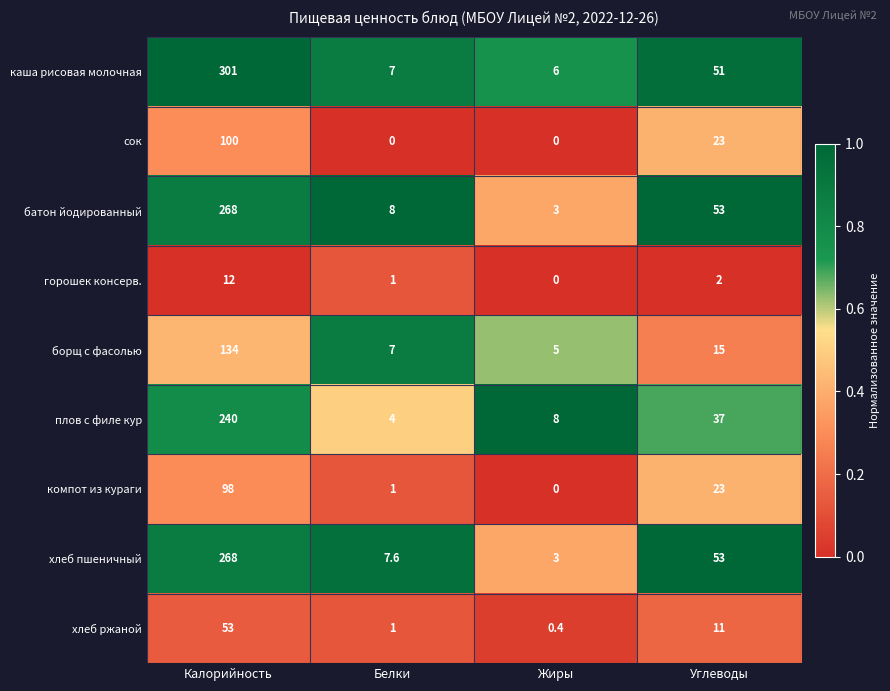

Which series has the largest range (max minus min)?

каша рисовая молочная